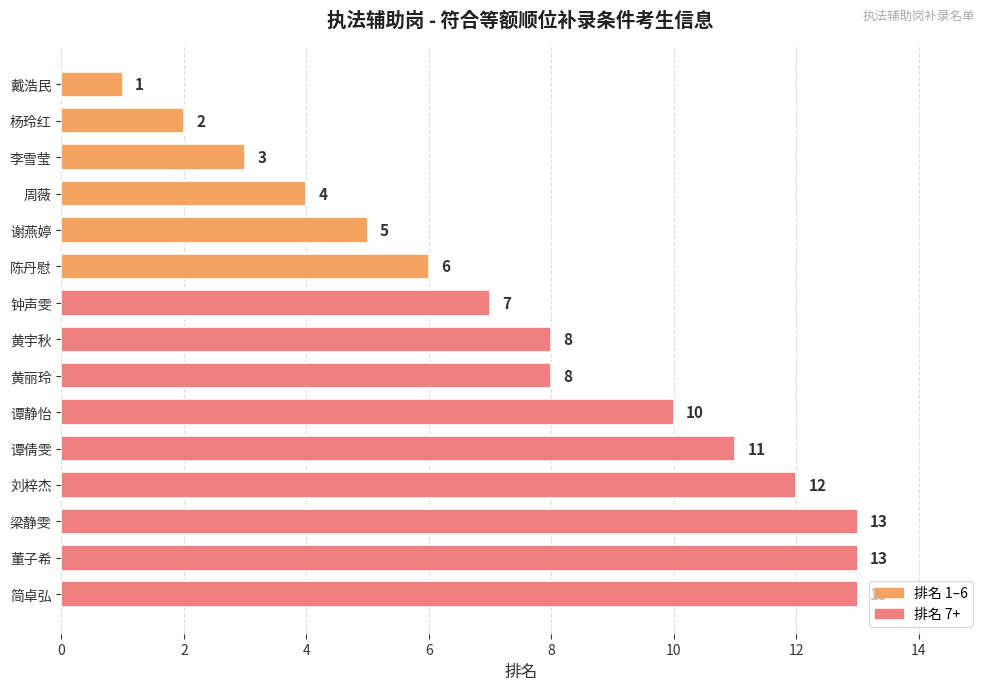

Reading top to bottom, list all the values displayed in this chart.

1	2	3	4	5	6	7	8	8	10	11	12	13	13	13